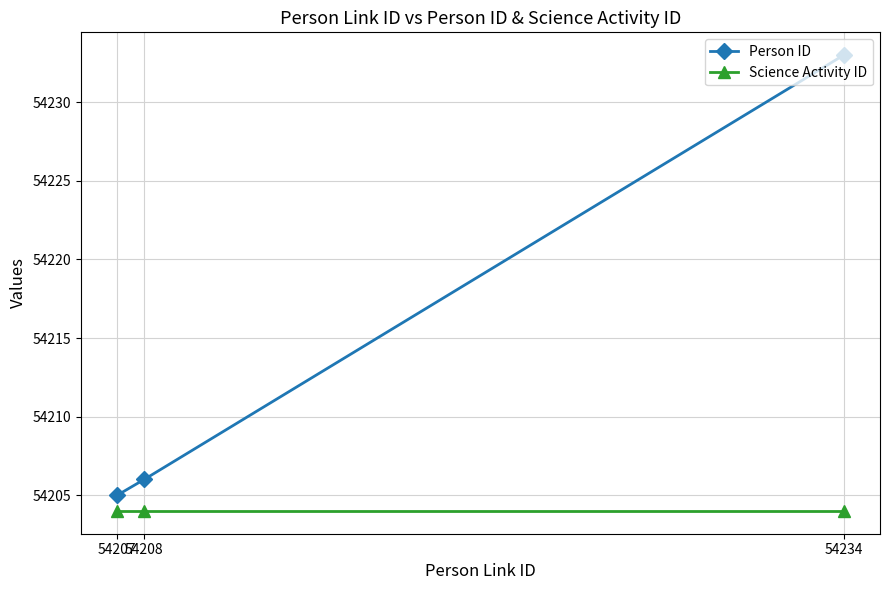

Is it true that Person ID equals 88613 at 54207?

False